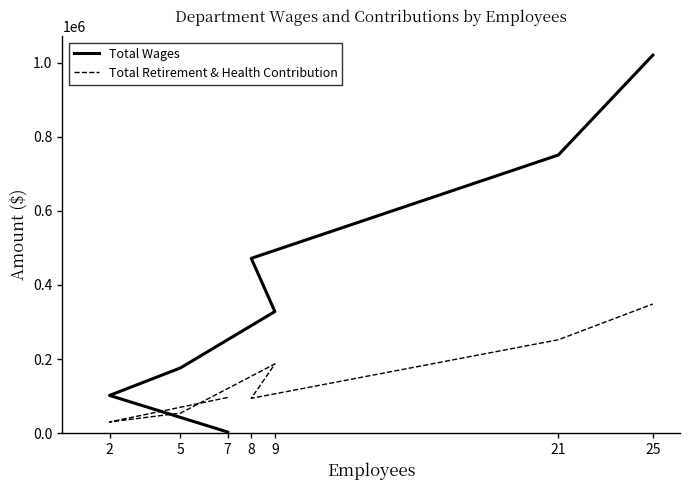

How many times do Total Retirement & Health Contribution and Total Wages cross each other?

1